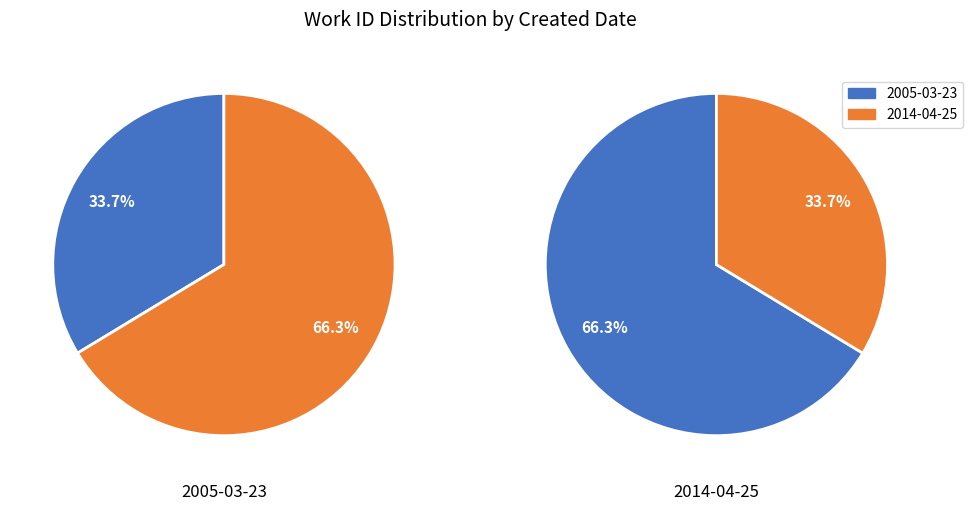

True or false: 2014-04-25 accounts for 78% of the total.

False